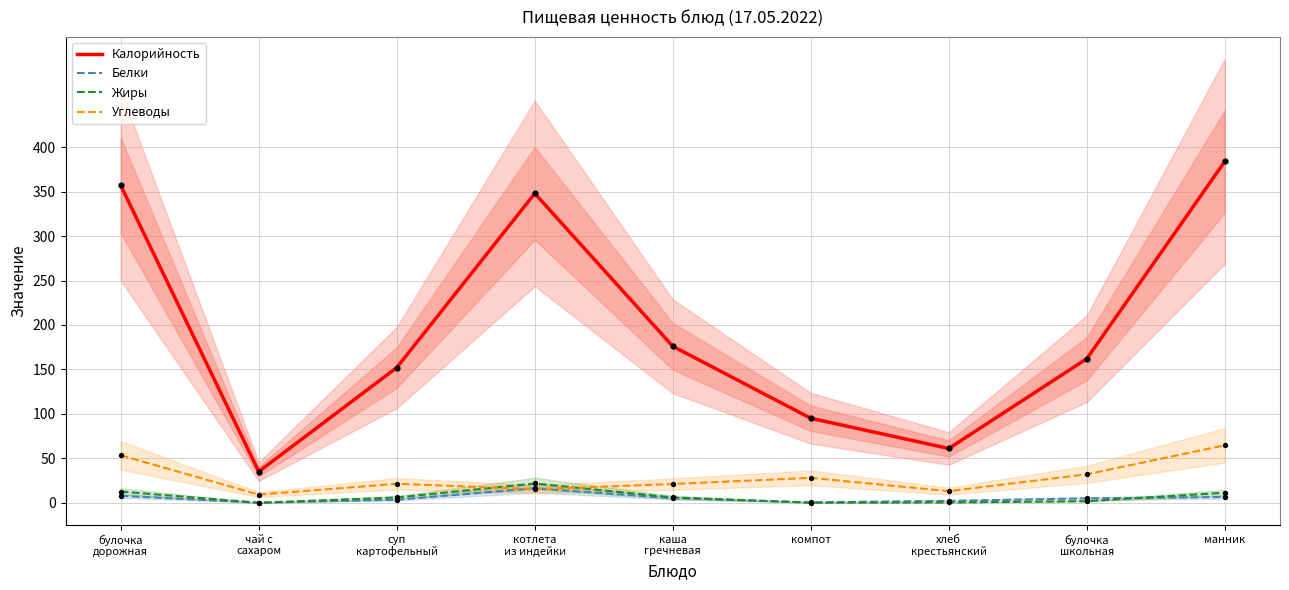

At how many categories does at least one series exceed 339?

3